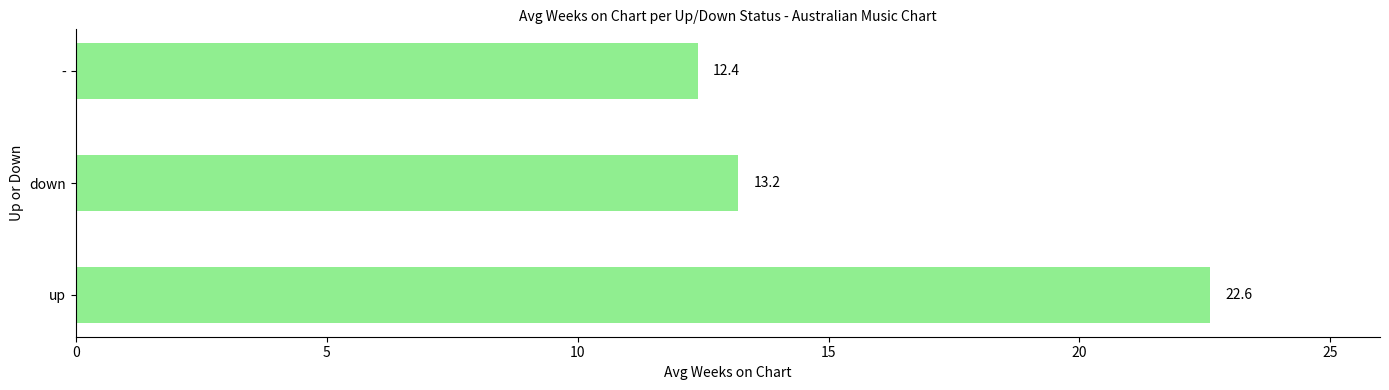

The value at - is 12.4. True or false?

True